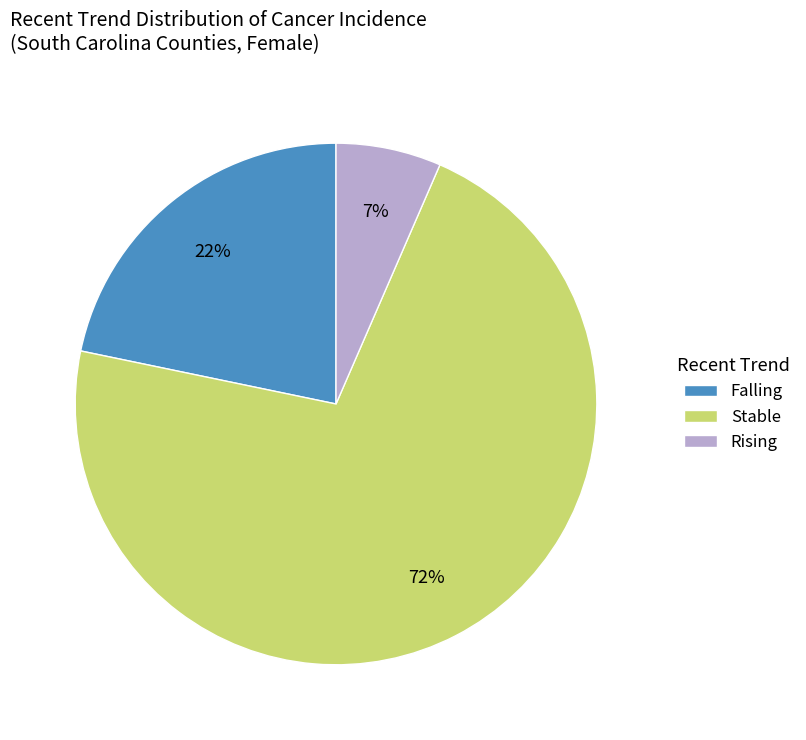

Between Stable and Rising, which is larger?

Stable